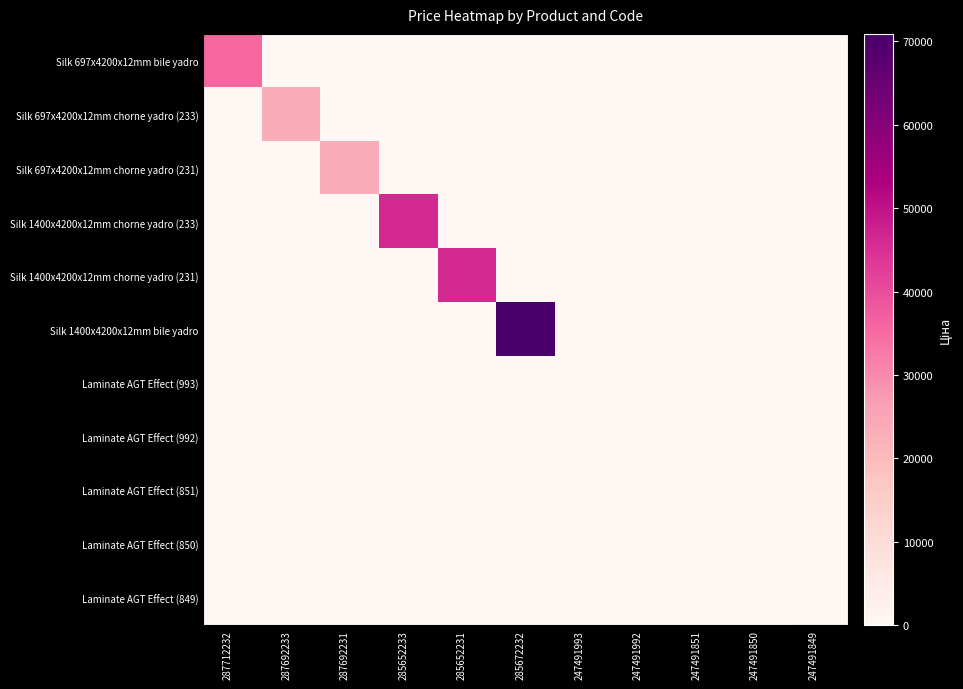

Which series has the largest total across all categories?

Silk 1400x4200x12mm bile yadro